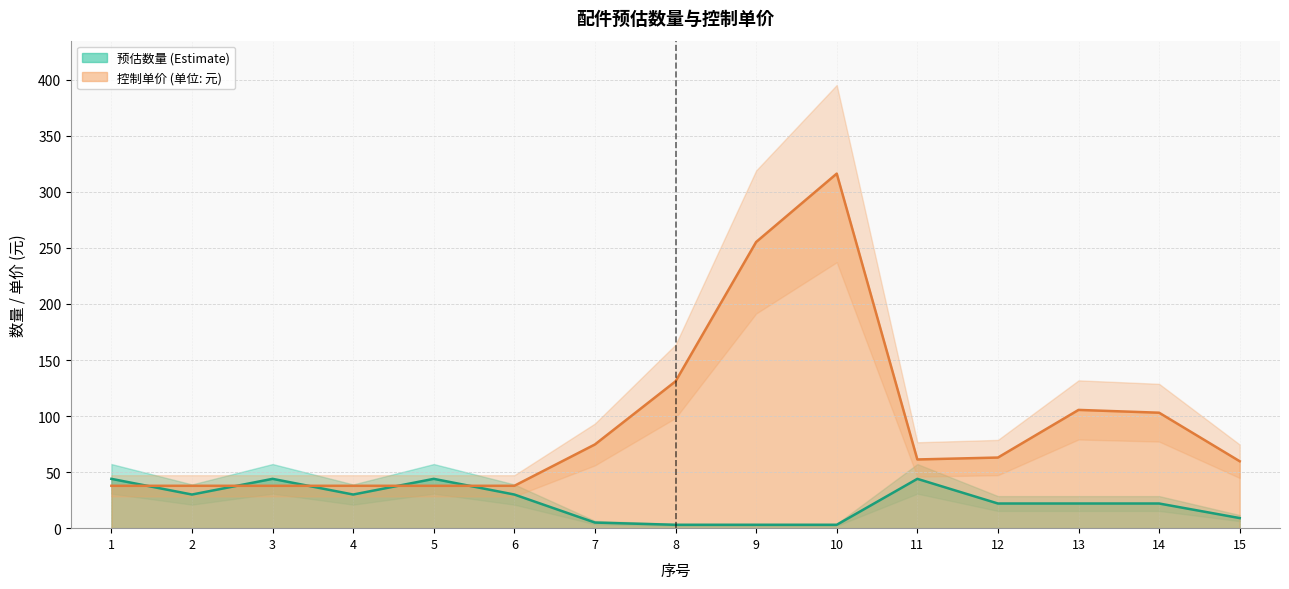

What is the sum of all 控制单价 values?

1396.6